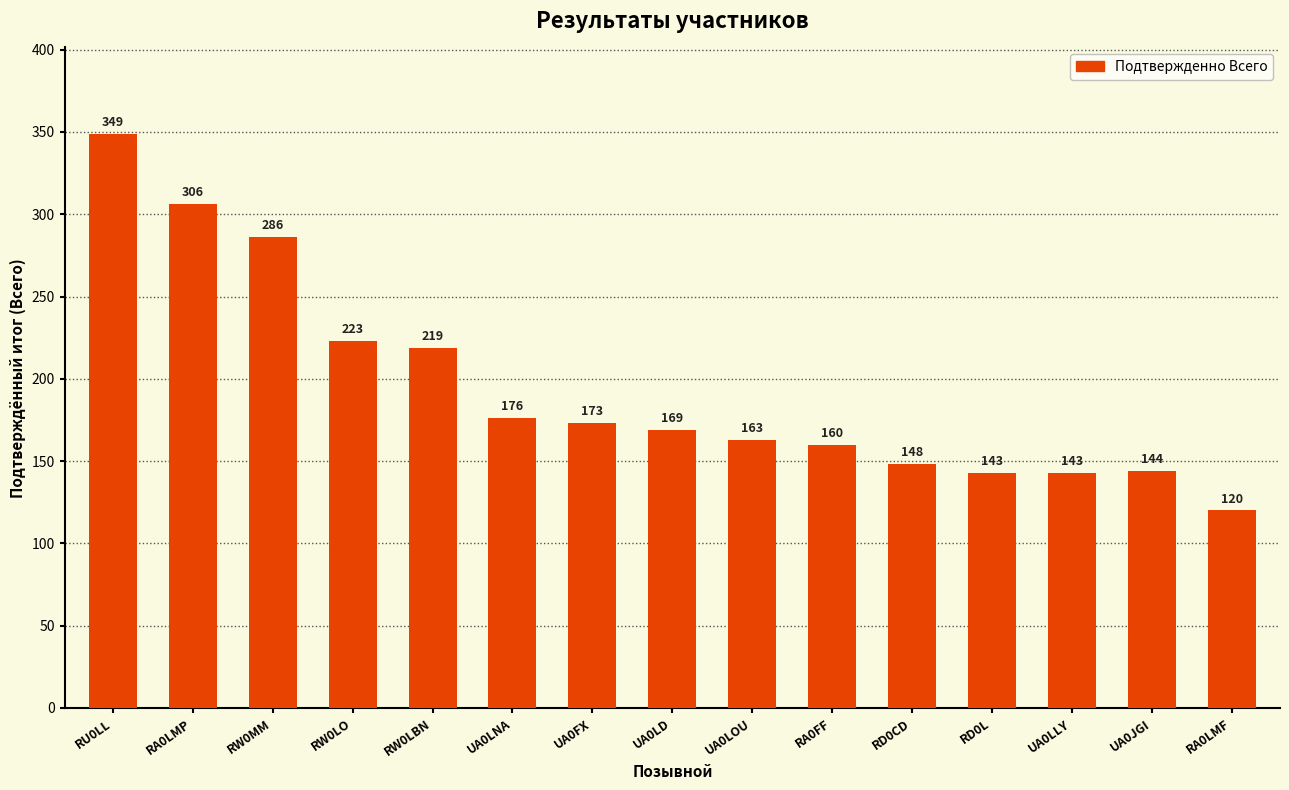

Does the chart contain stacked bars?

No